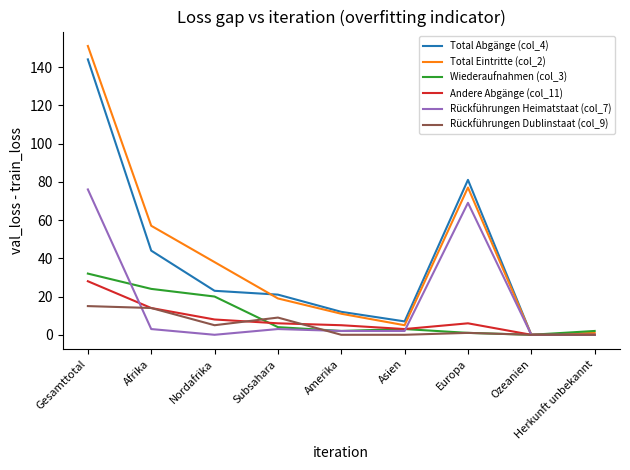

What are all the series names shown in the legend?

Total Abgänge (col_4), Total Eintritte (col_2), Wiederaufnahmen (col_3), Andere Abgänge (col_11), Rückführungen Heimatstaat (col_7), Rückführungen Dublinstaat (col_9)